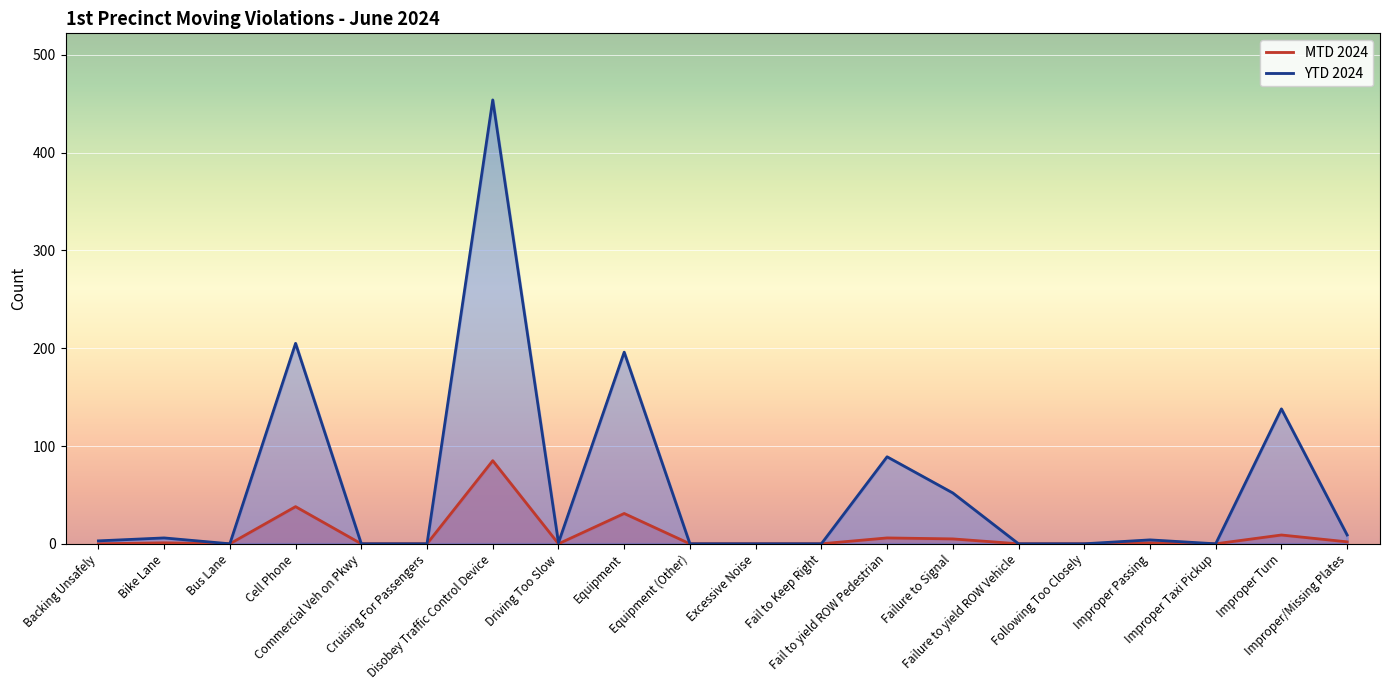

Between Fail to yield ROW Pedestrian and Improper Passing, which series saw the biggest shift?

YTD 2024 line